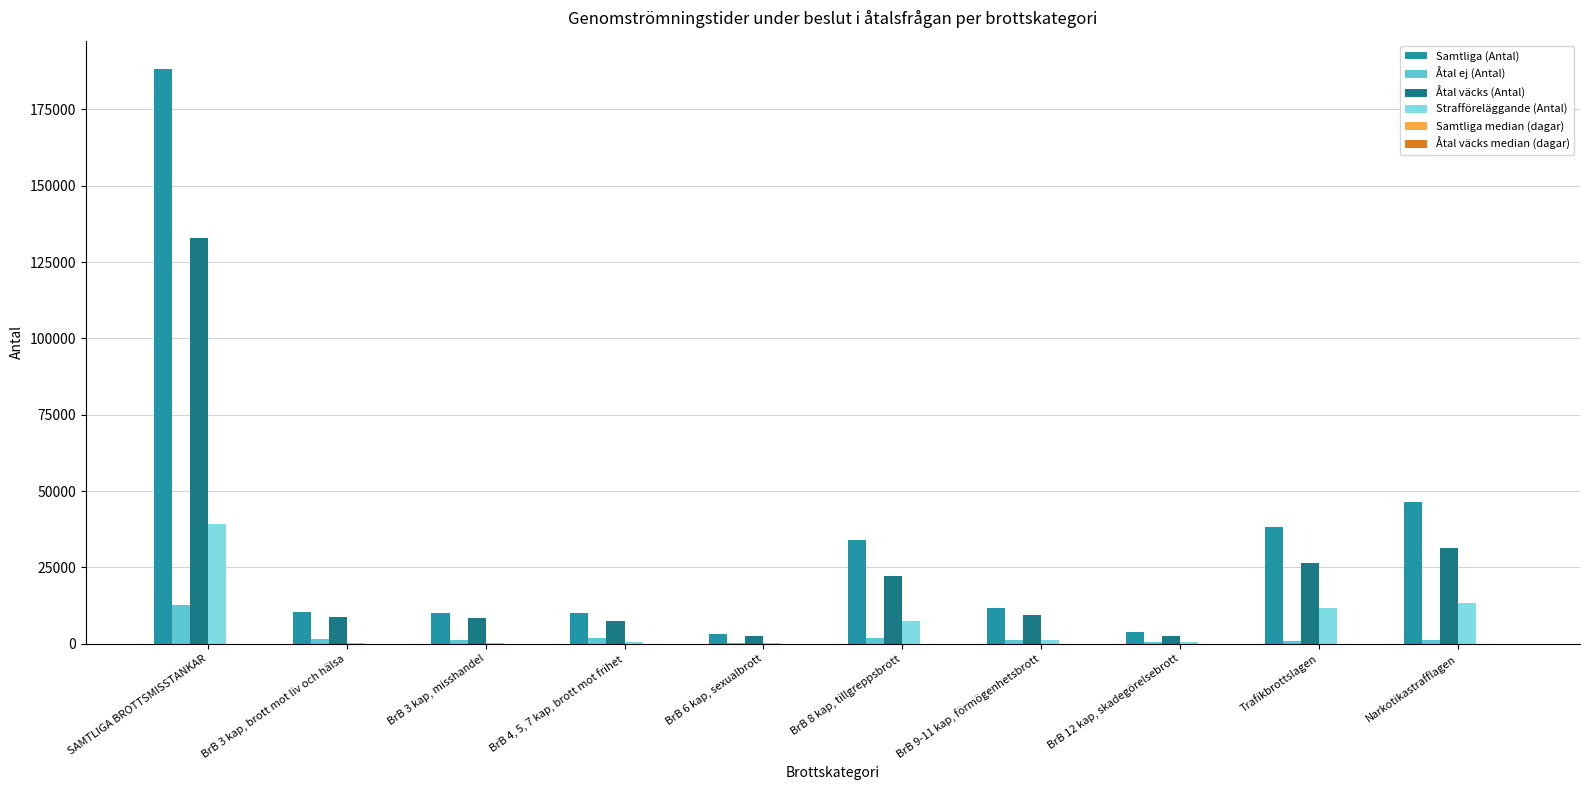

Which series has the largest range (max minus min)?

Samtliga (Antal)